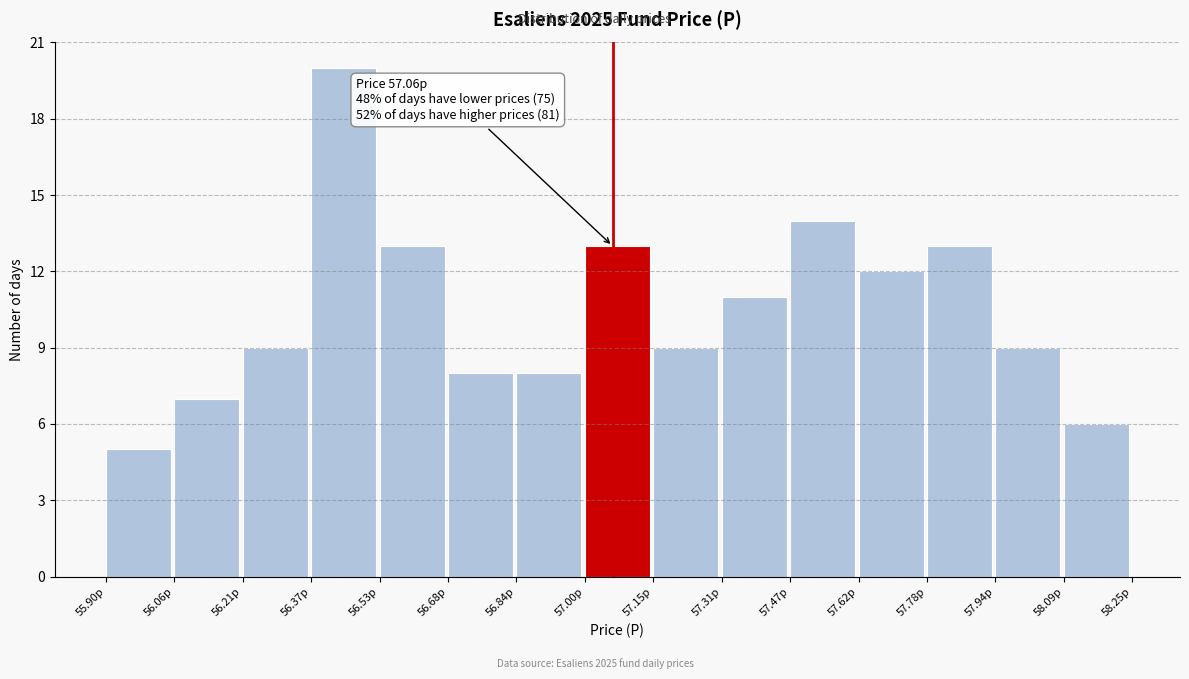

Which range on the x-axis has the tallest bar?

56.38 to 56.52